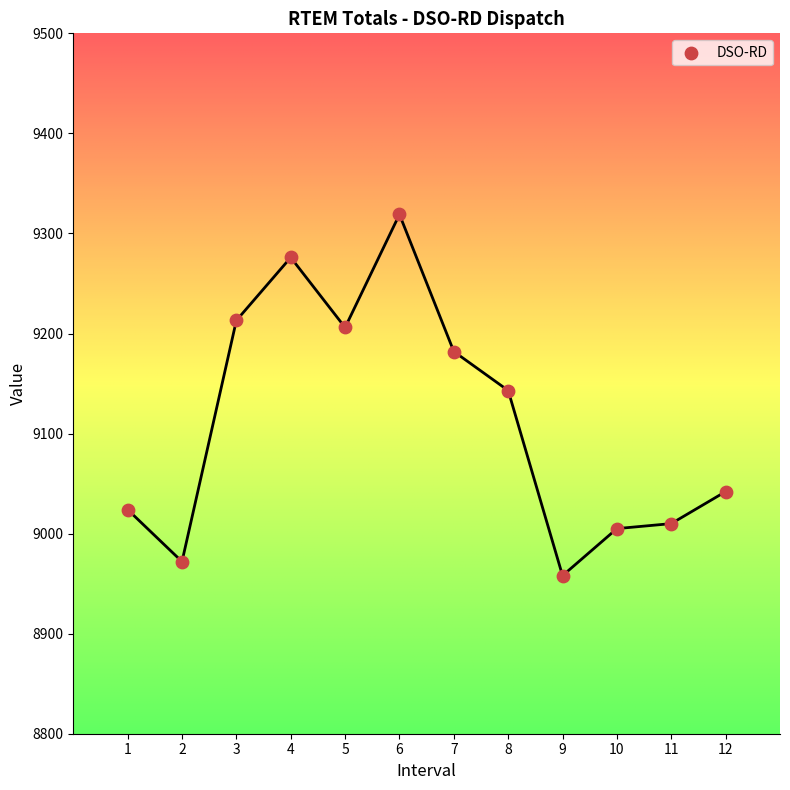

What is the range of X values (max minus min)?

11